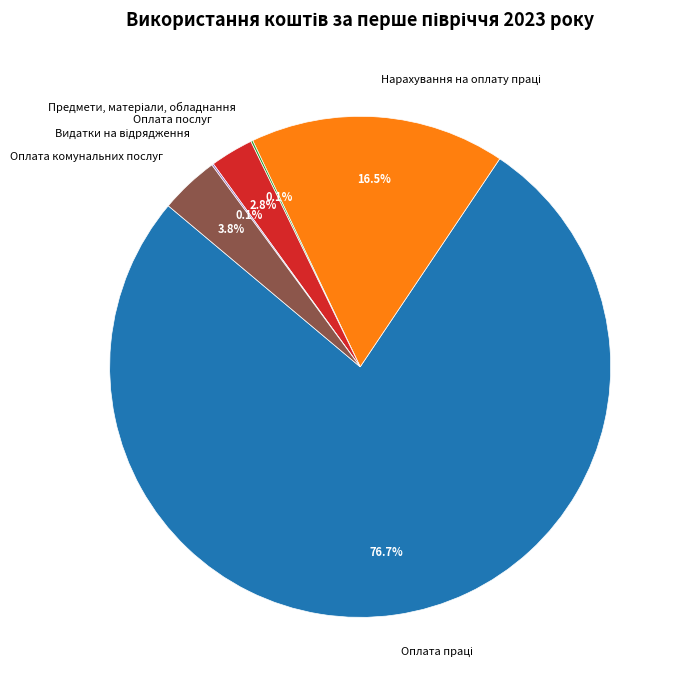

Is there any slice that represents more than half of the pie?

Yes